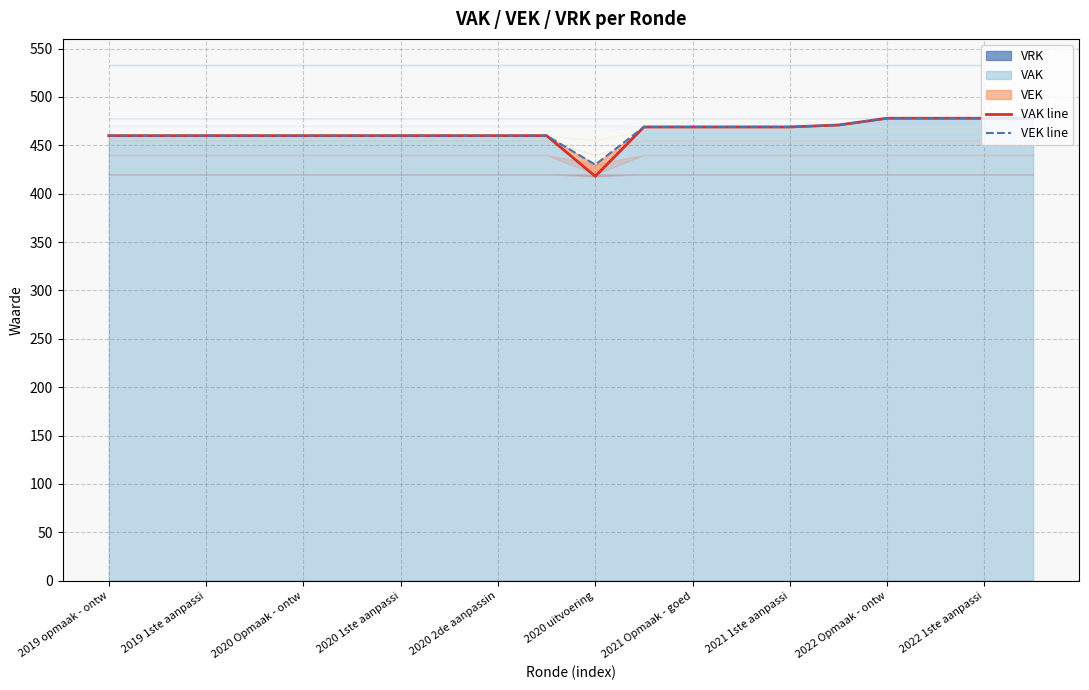

What is the maximum value shown in the chart?

478